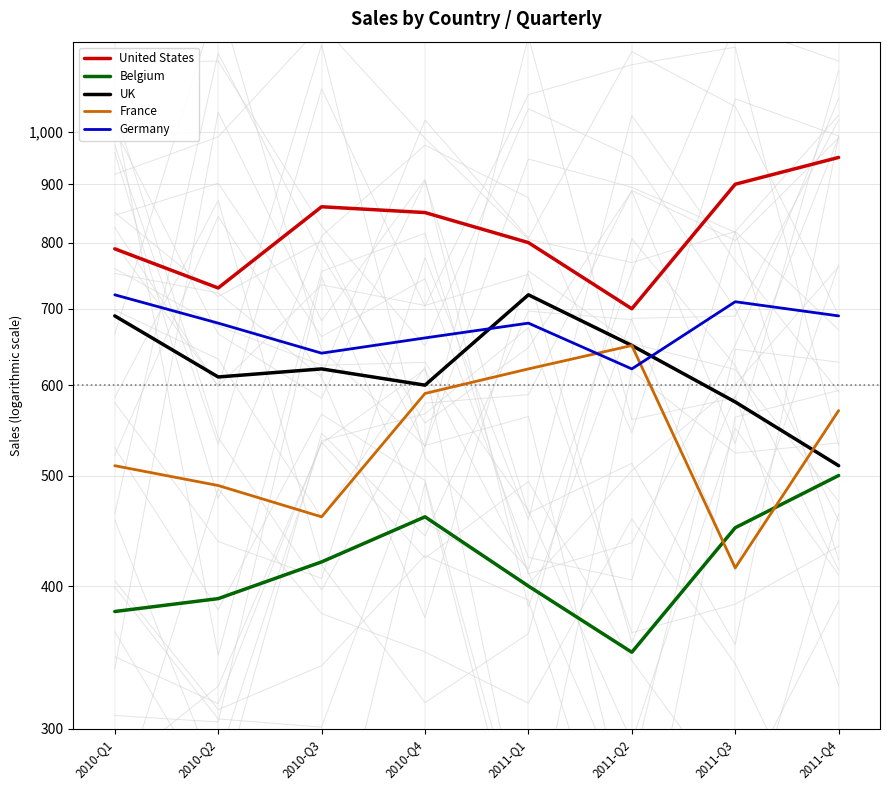

What is the maximum value shown in the chart?

950